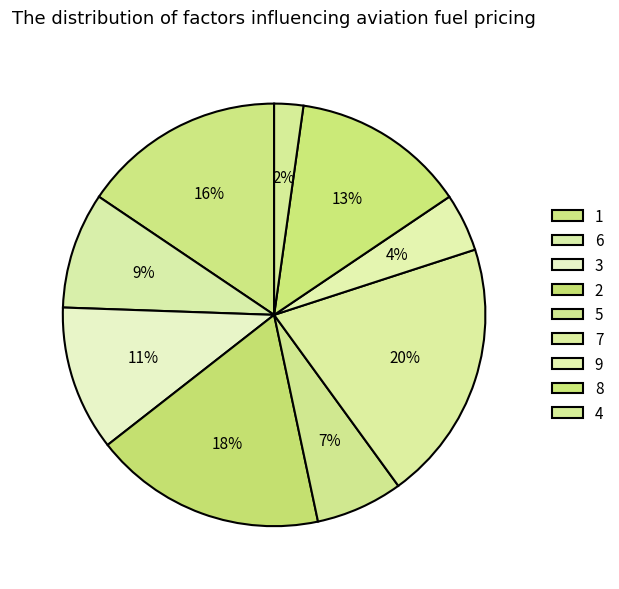

Count the number of slices in the pie.

9